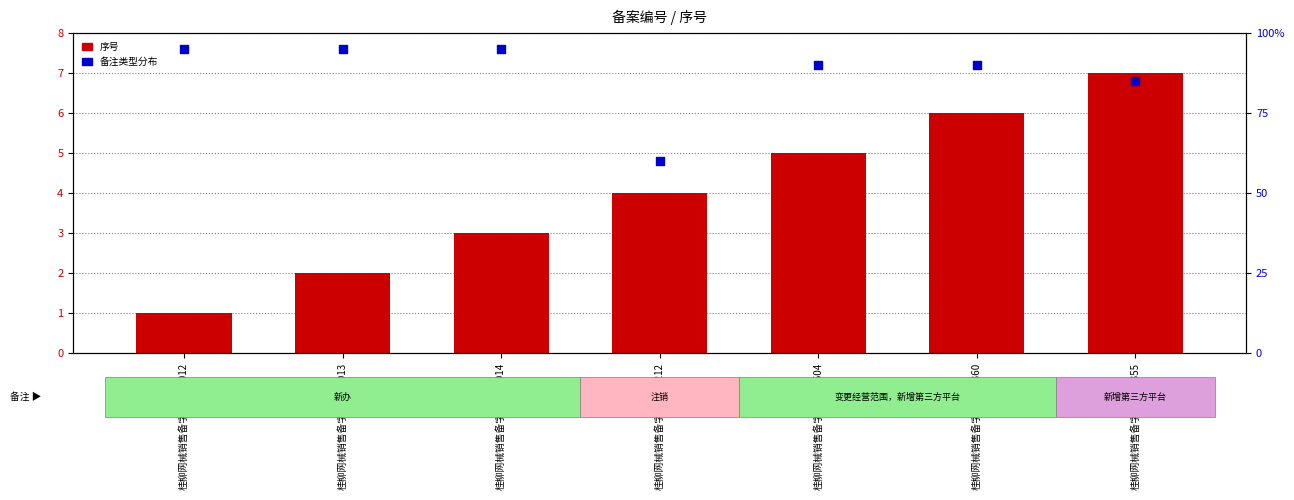

Is the value of 备注类型分布 at 桂柳网械销售备字202000604 greater than the value of 序号 at 桂柳网械销售备字202100212?

Yes